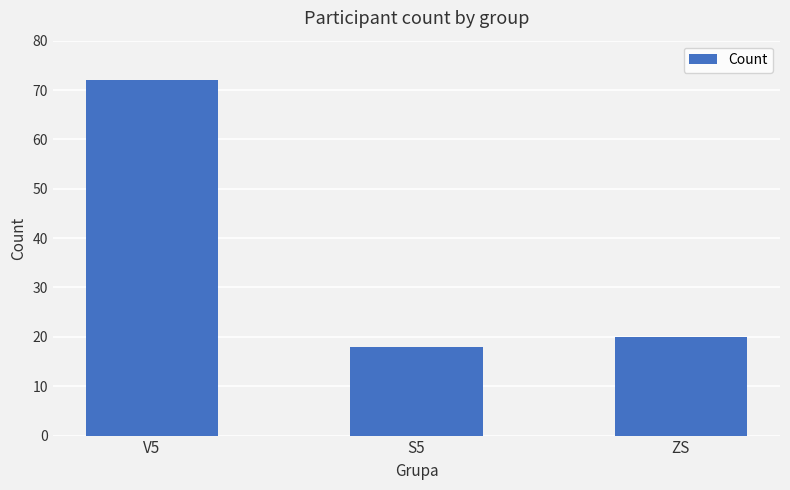

How many values are below 20?

1